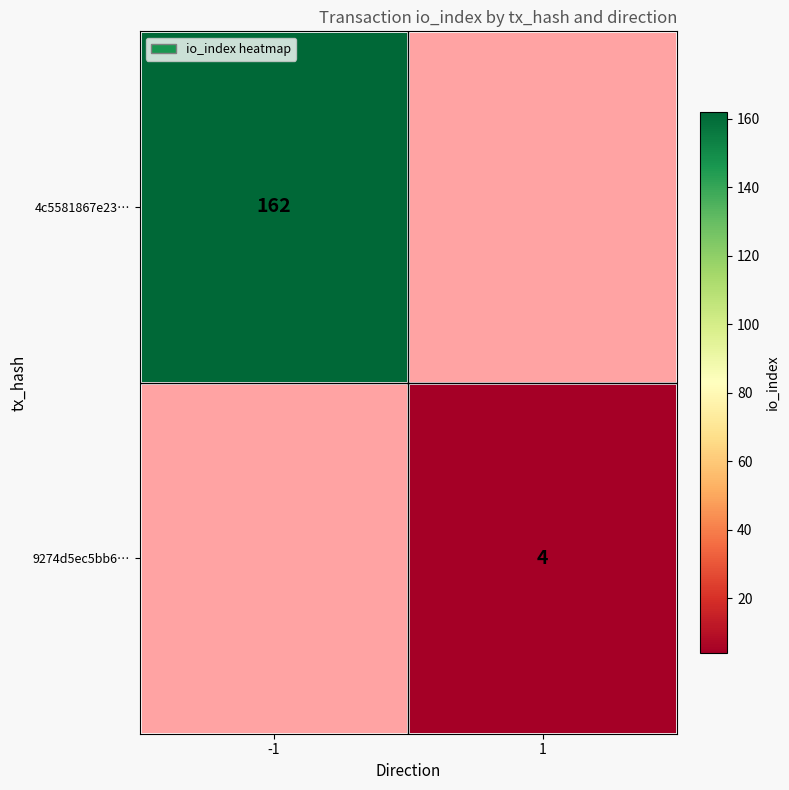

True or false: 4c5581867e23… has a value of 80 at -1.

False